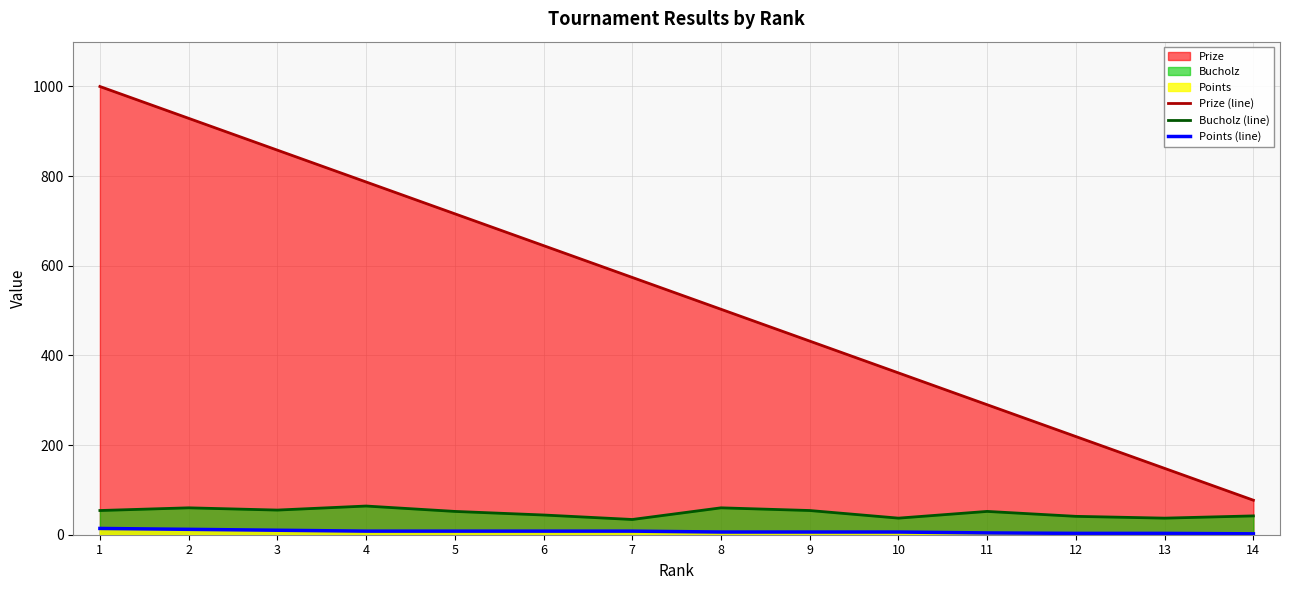

At which category is the sum across all series the highest?

1